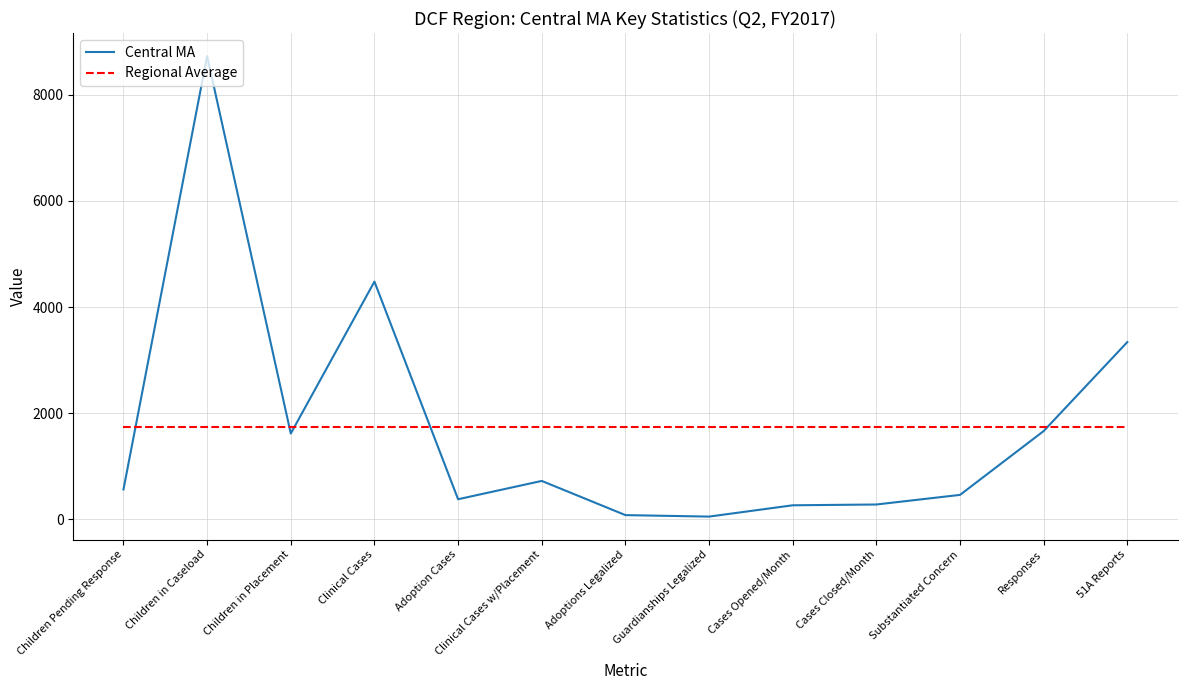

What are all the series names shown in the legend?

Central MA, Regional Average